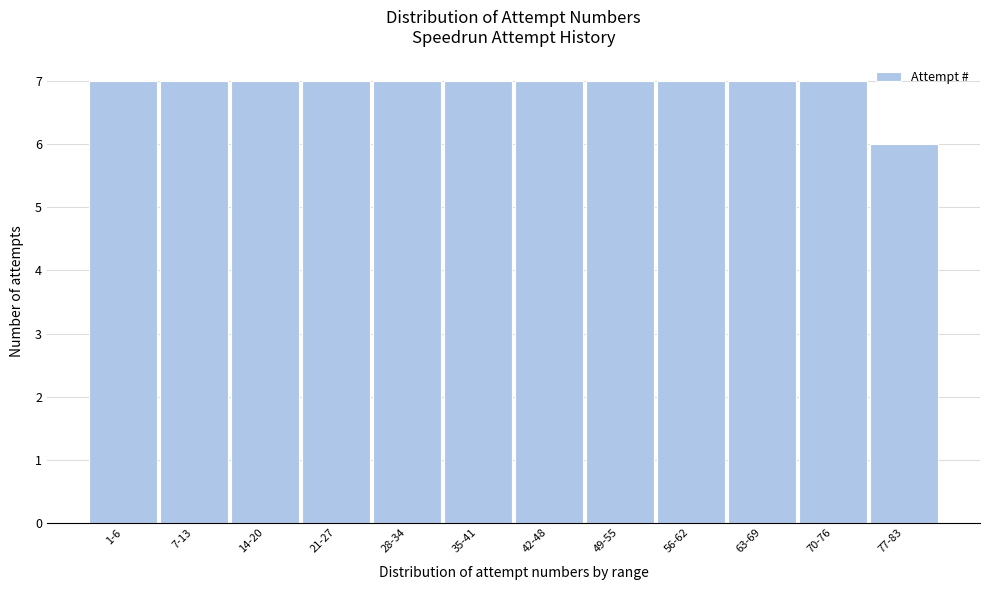

Reading left to right, what are all the values shown in this chart?

7	7	7	7	7	7	7	7	7	7	7	6